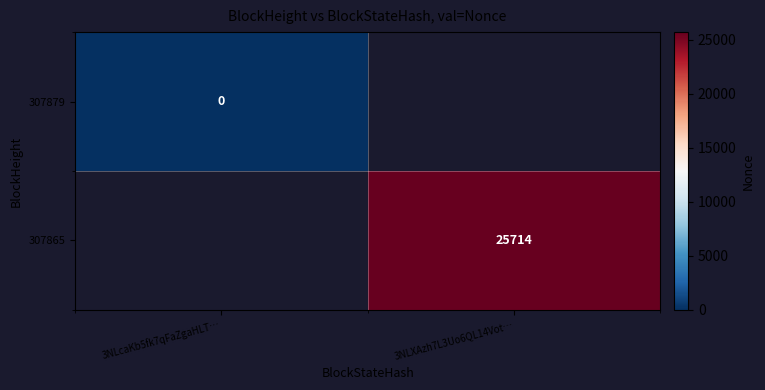

The 307865 series shows 25714 at 3NLXAzh7L3Uo6QL14Vot…. True or false?

True